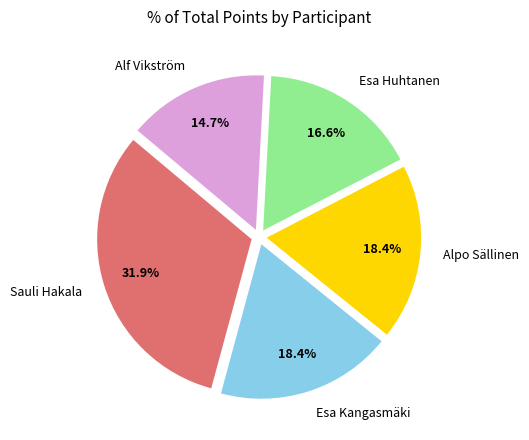

Is there any slice that represents more than half of the pie?

No